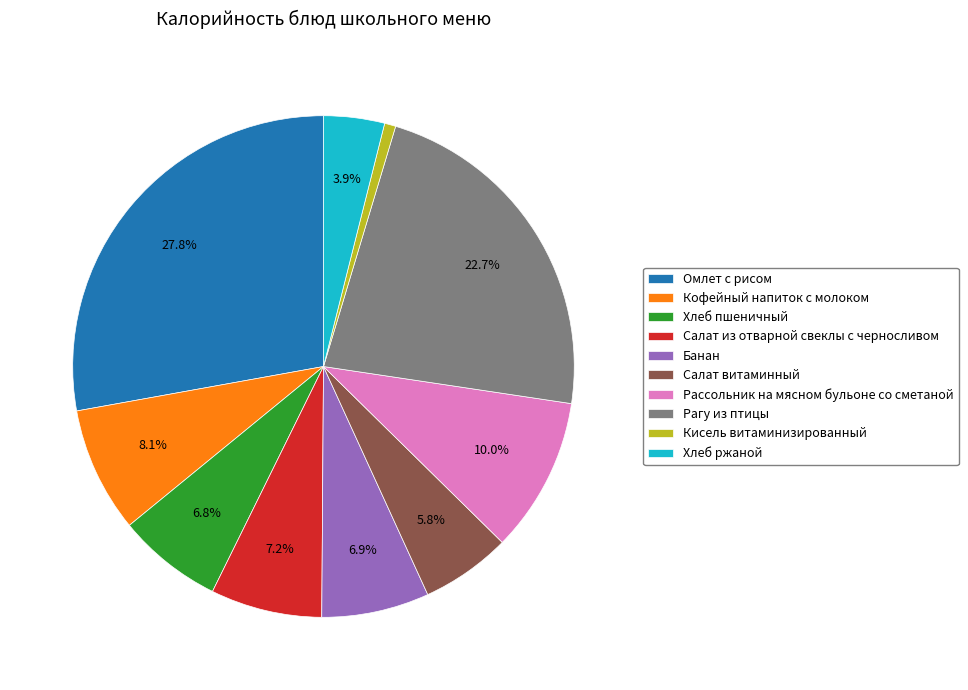

True or false: Рассольник на мясном бульоне со сметаной accounts for 23% of the total.

False